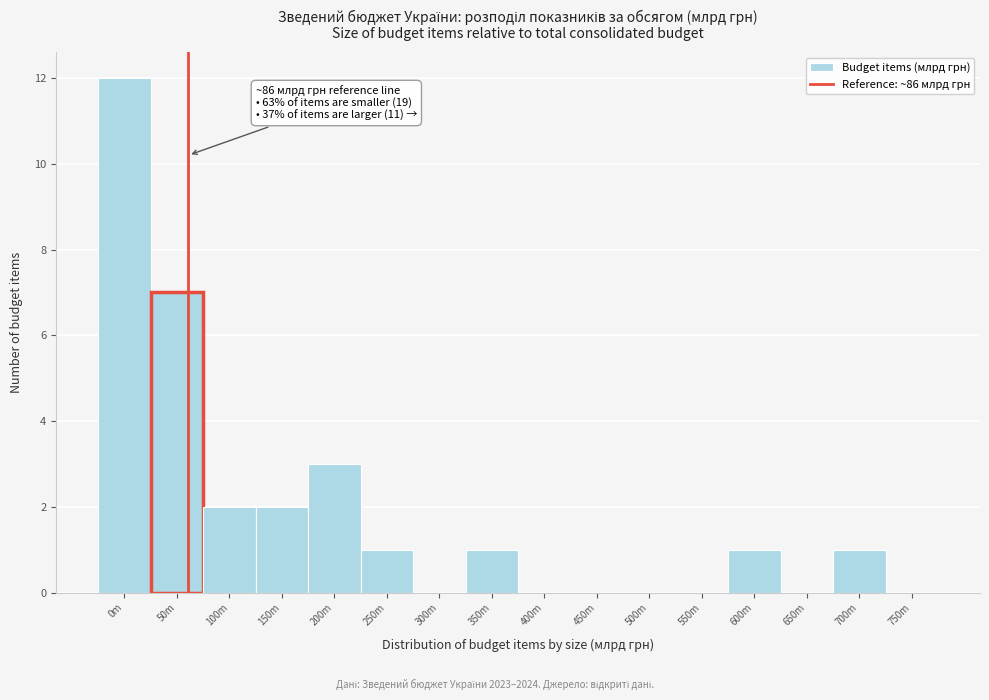

Reading right to left, transcribe all the data shown in this chart.

750m=0	700m=1	650m=0	600m=1	550m=0	500m=0	450m=0	400m=0	350m=1	300m=0	250m=1	200m=3	150m=2	100m=2	50m=7	0m=12